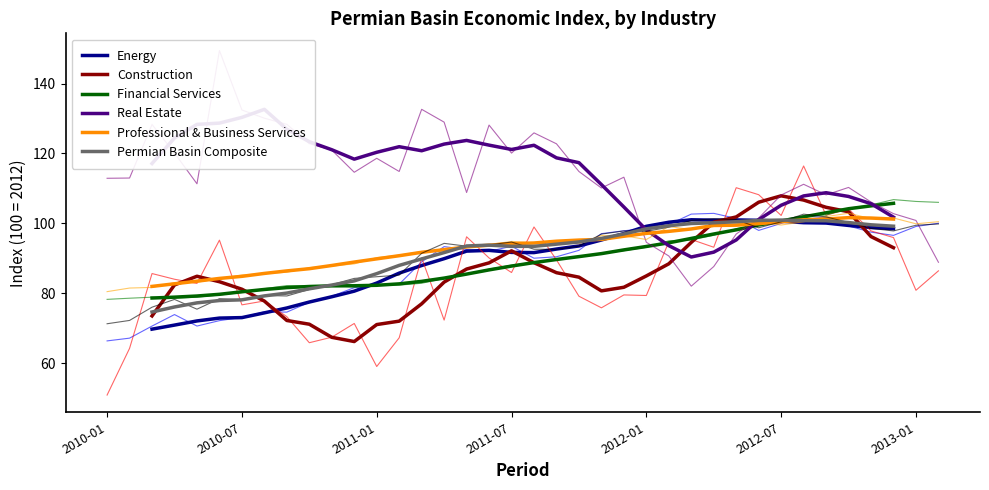

What is the maximum value for Permian Basin Composite?

100.9